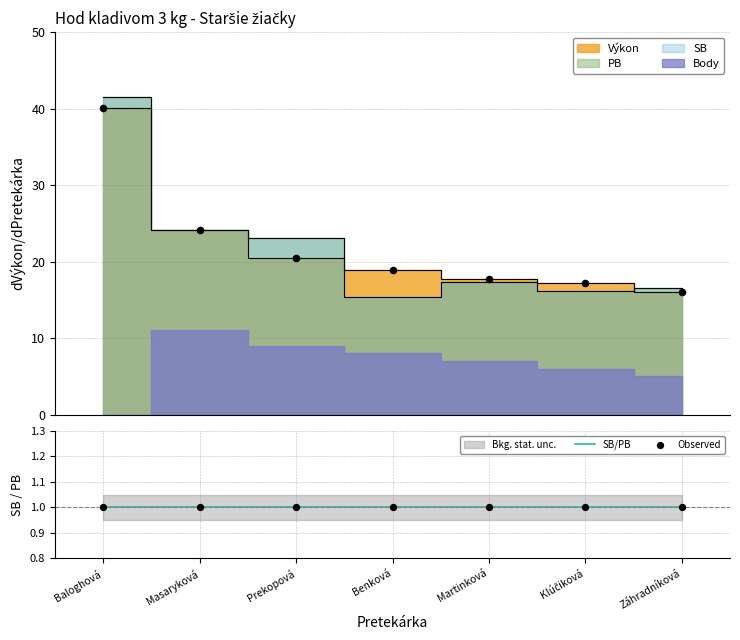

Which series has the widest spread of Y values?

PB